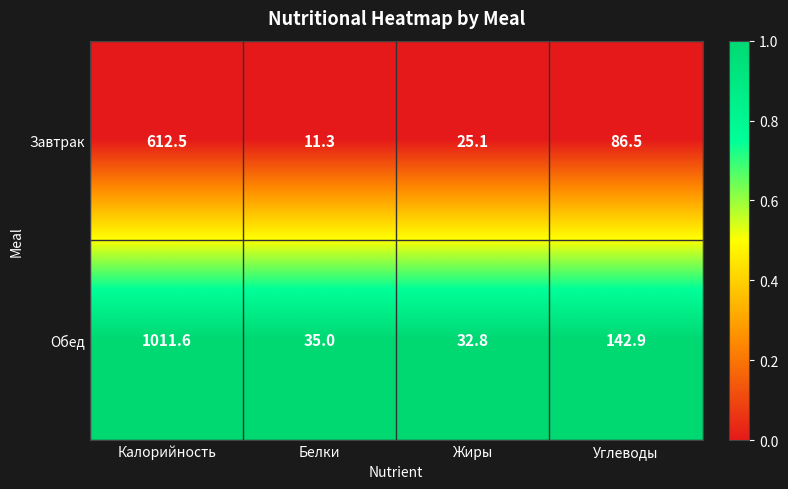

At which category is the sum across all series the highest?

Калорийность